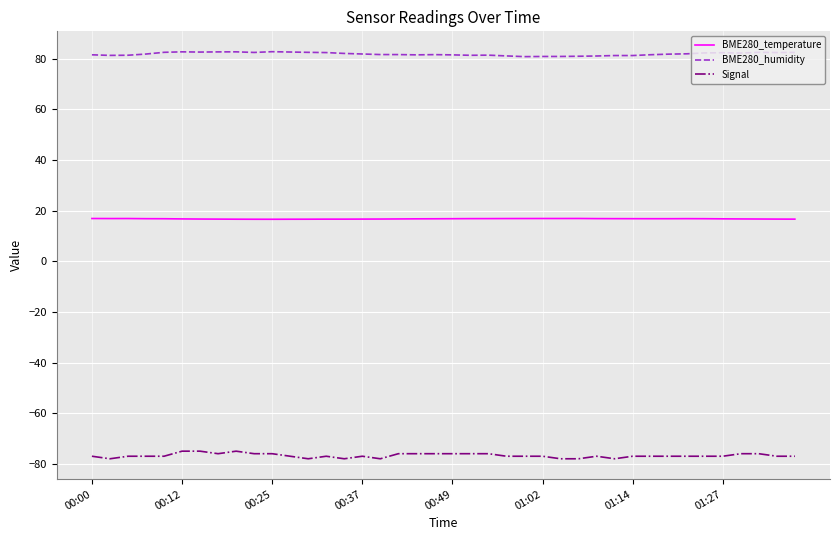

Which series has the largest total across all categories?

BME280_humidity